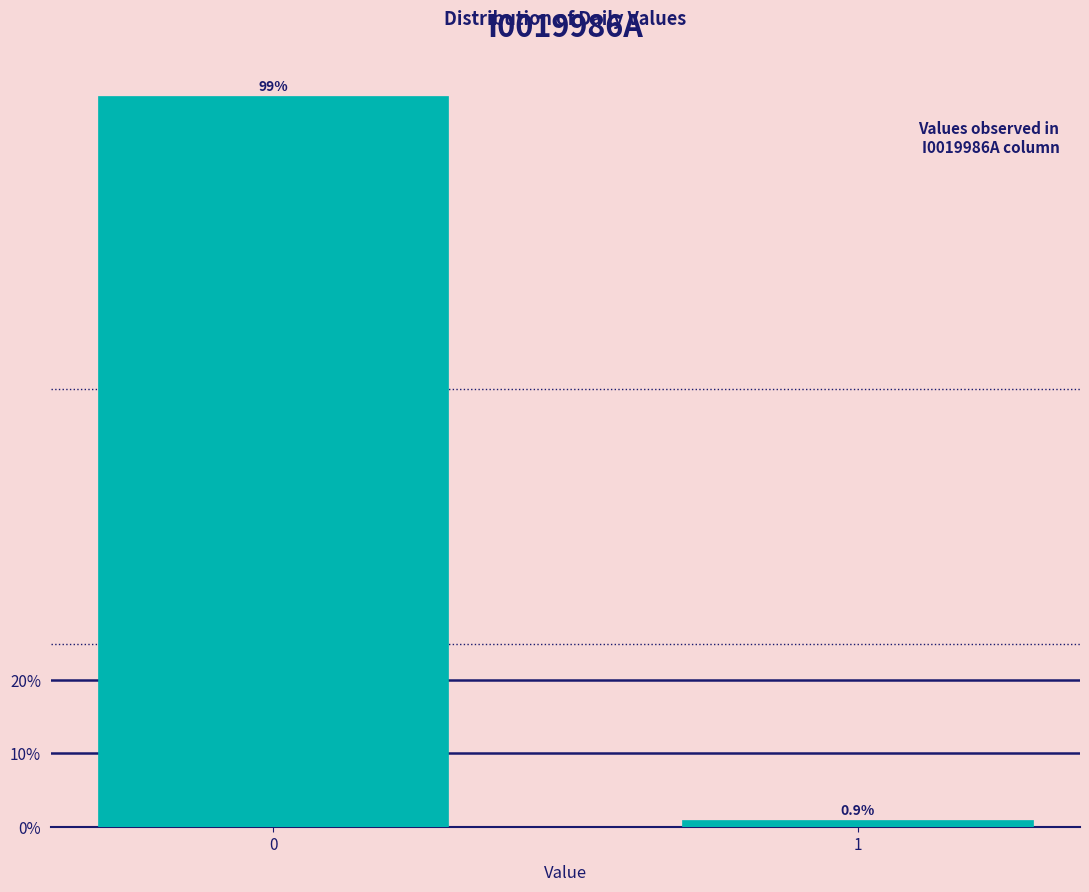

Reading left to right, transcribe all the data shown in this chart.

0=99.1	1=0.9